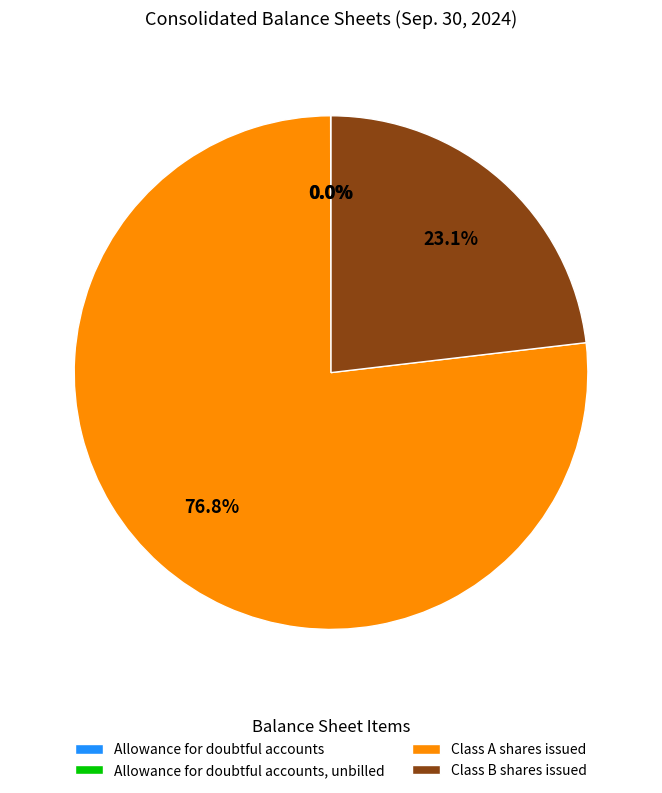

Is it true that Class B shares issued is 23% of the pie?

True